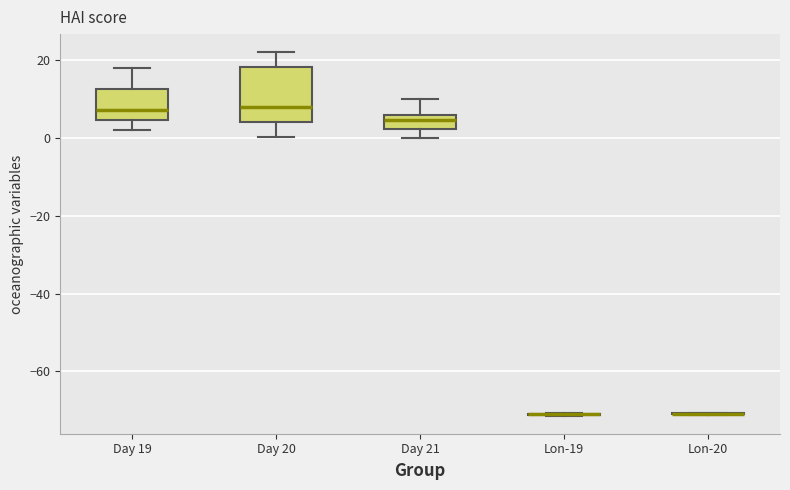

Where does the median line of the box for Day 21 sit on the y-axis? The values are not printed on the chart, so give them approximately, as read against the axis.

4